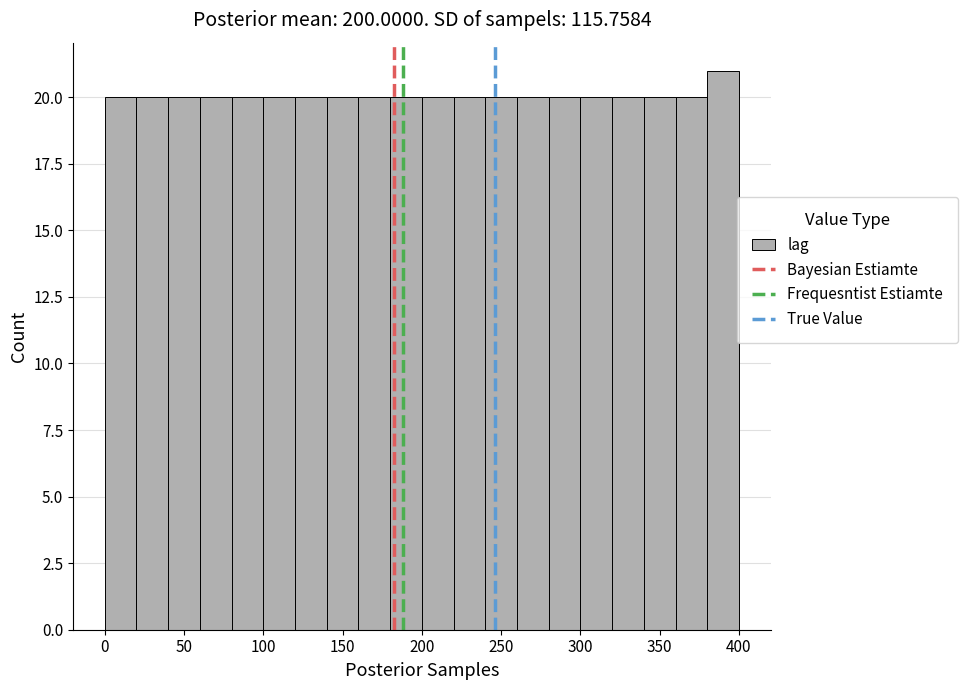

Reading left to right, transcribe this chart: for each bar, give the range it covers on the x-axis and its height. The values are not printed on the chart, so give them approximately, as read against the axis.

0 to 20: 20
20 to 40: 20
40 to 60: 20
60 to 80: 20
80 to 100: 20
100 to 120: 20
120 to 140: 20
140 to 160: 20
160 to 180: 20
180 to 200: 20
200 to 220: 20
220 to 240: 20
240 to 260: 20
260 to 280: 20
280 to 300: 20
300 to 320: 20
320 to 340: 20
340 to 360: 20
360 to 380: 20
380 to 400: 21